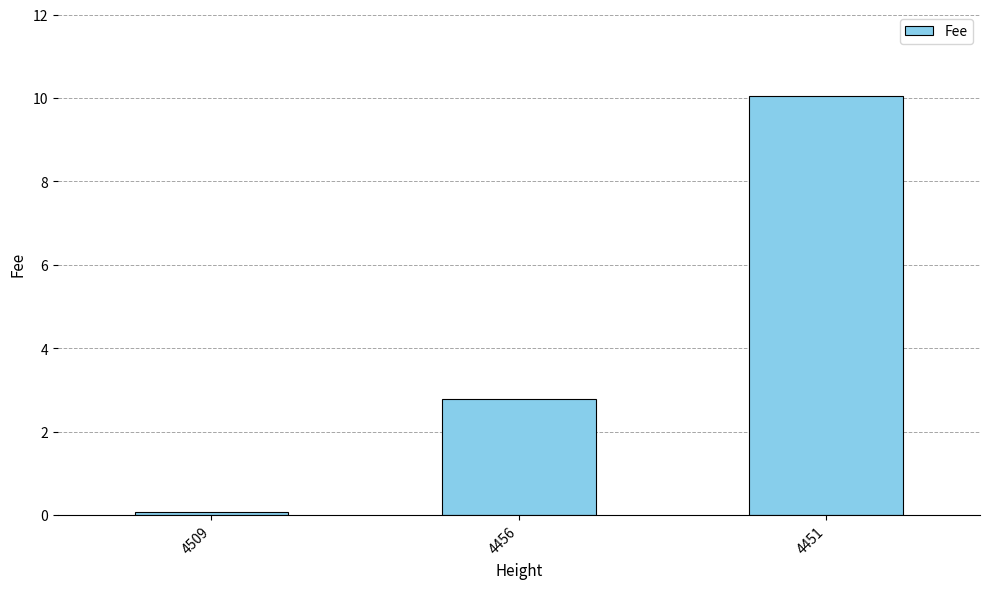

Where does the data first go above 2?

4456